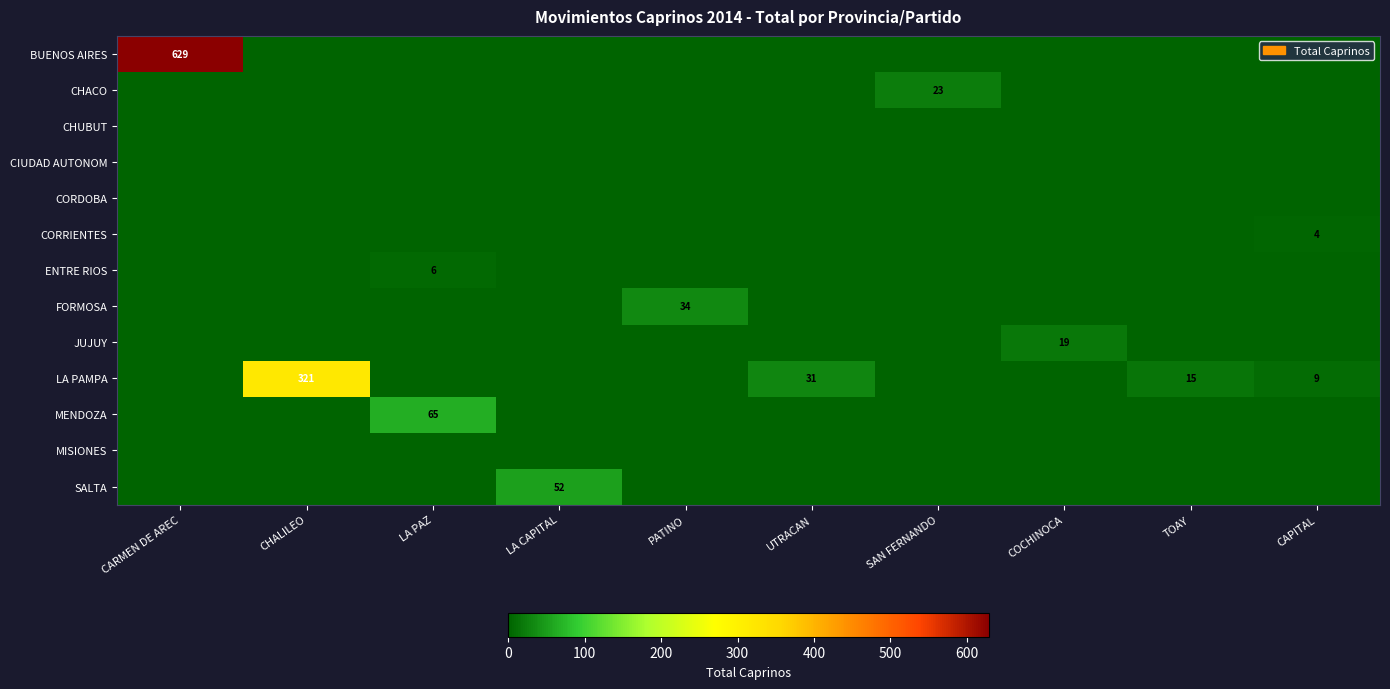

Which category has the highest value across all series?

CARMEN DE AREC